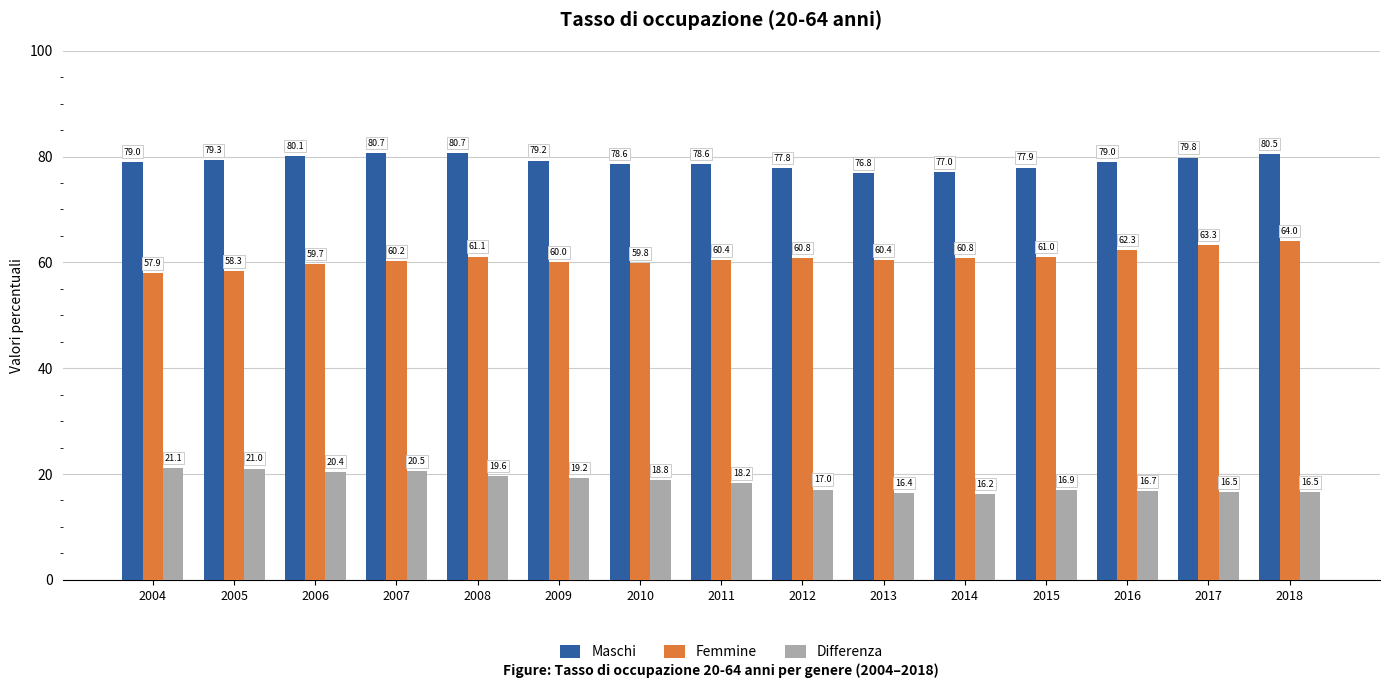

Are the bars horizontal?

No